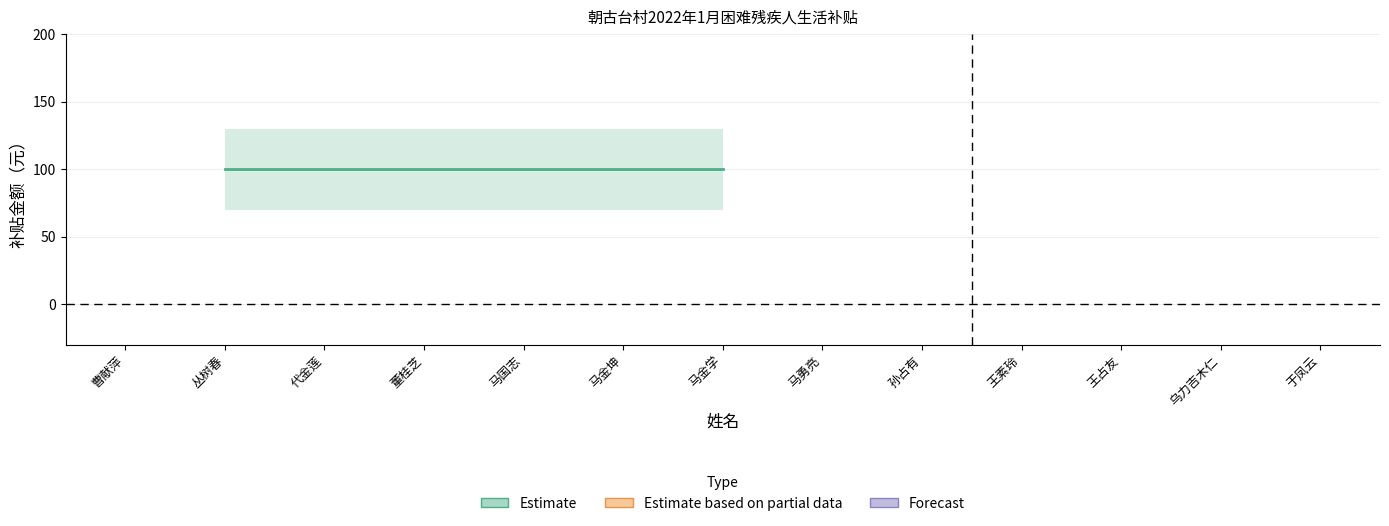

True or false: Estimate based on partial data and Estimate cross at least once.

False